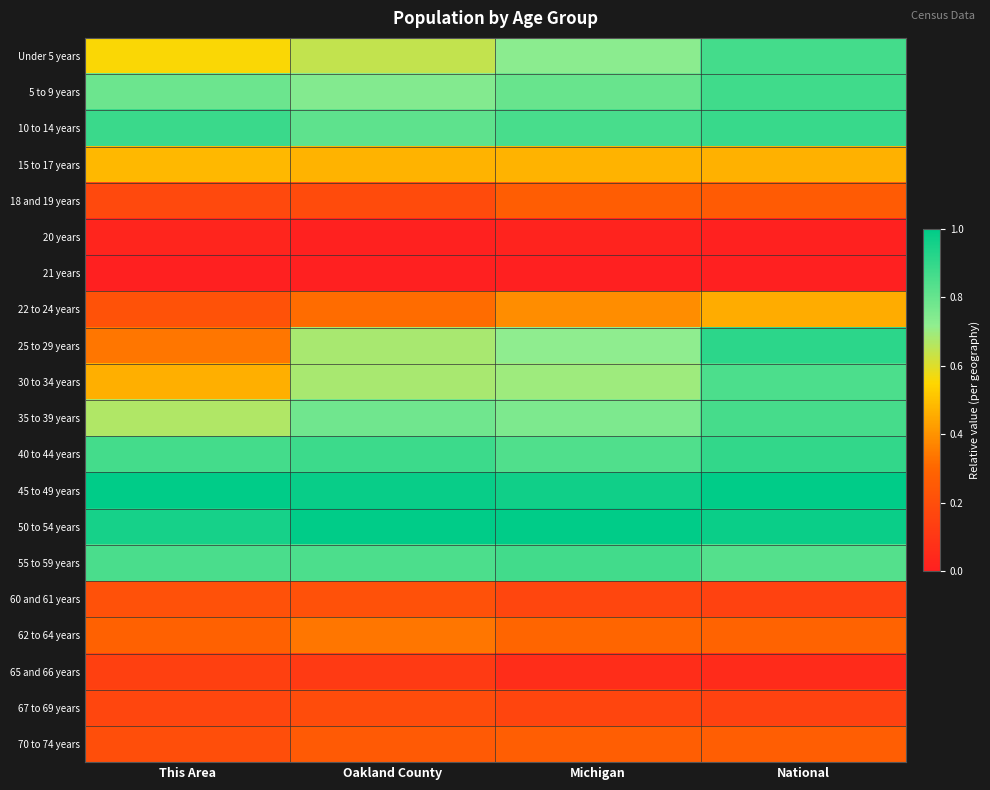

Reading left to right, extract all data points from this chart.

Under 5 years: This Area=0.6	Oakland County=0.6	Michigan=0.7	National=0.9
5 to 9 years: This Area=0.8	Oakland County=0.7	Michigan=0.8	National=0.9
10 to 14 years: This Area=0.9	Oakland County=0.8	Michigan=0.9	National=0.9
15 to 17 years: This Area=0.5	Oakland County=0.5	Michigan=0.5	National=0.5
18 and 19 years: This Area=0.2	Oakland County=0.2	Michigan=0.3	National=0.3
20 years: This Area=0.0	Oakland County=0.0	Michigan=0.0	National=0.0
21 years: This Area=0.0	Oakland County=0.0	Michigan=0.0	National=0.0
22 to 24 years: This Area=0.2	Oakland County=0.3	Michigan=0.4	National=0.5
25 to 29 years: This Area=0.3	Oakland County=0.7	Michigan=0.7	National=0.9
30 to 34 years: This Area=0.5	Oakland County=0.7	Michigan=0.7	National=0.9
35 to 39 years: This Area=0.7	Oakland County=0.8	Michigan=0.8	National=0.9
40 to 44 years: This Area=0.9	Oakland County=0.9	Michigan=0.8	National=0.9
45 to 49 years: This Area=1.0	Oakland County=1.0	Michigan=1.0	National=1.0
50 to 54 years: This Area=1.0	Oakland County=1.0	Michigan=1.0	National=1.0
55 to 59 years: This Area=0.9	Oakland County=0.8	Michigan=0.9	National=0.8
60 and 61 years: This Area=0.2	Oakland County=0.2	Michigan=0.2	National=0.2
62 to 64 years: This Area=0.3	Oakland County=0.3	Michigan=0.3	National=0.3
65 and 66 years: This Area=0.1	Oakland County=0.1	Michigan=0.1	National=0.1
67 to 69 years: This Area=0.2	Oakland County=0.2	Michigan=0.2	National=0.2
70 to 74 years: This Area=0.2	Oakland County=0.3	Michigan=0.3	National=0.3